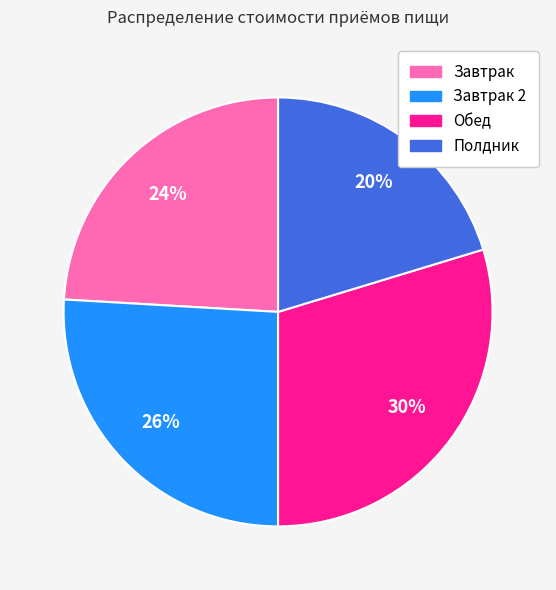

How many segments does this pie chart have?

4